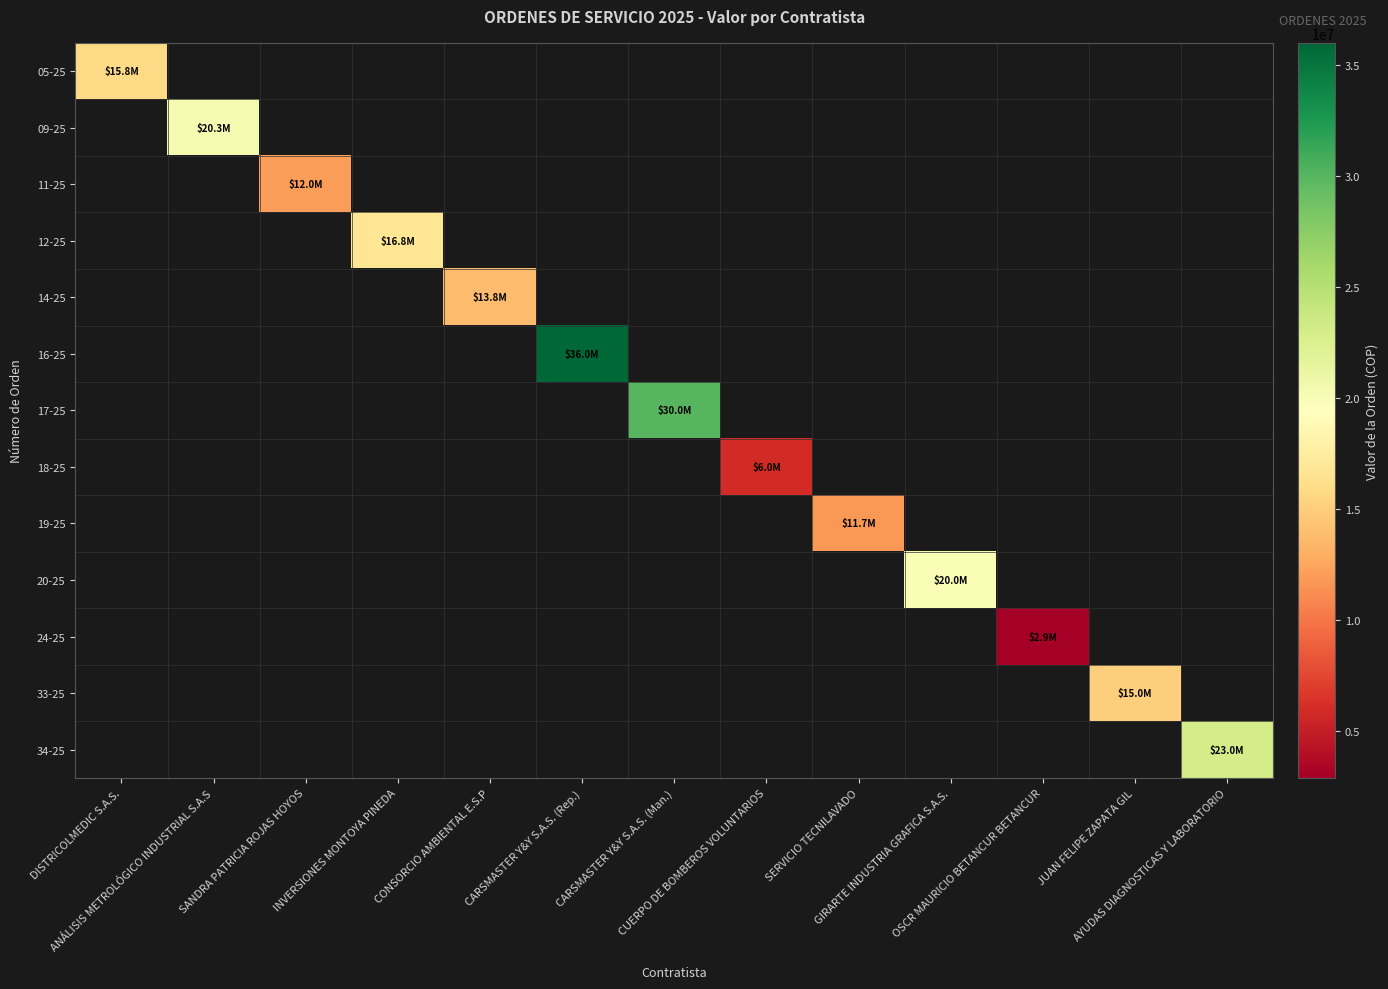

Reading right to left, extract all data points from this chart.

05-25: AYUDAS DIAGNOSTICAS Y LABORATORIO=0	JUAN FELIPE ZAPATA GIL=0	OSCR MAURICIO BETANCUR BETANCUR=0	GIRARTE INDUSTRIA GRAFICA S.A.S.=0	SERVICIO TECNILAVADO=0	CUERPO DE BOMBEROS VOLUNTARIOS=0	CARSMASTER Y&Y S.A.S. (Man.)=0	CARSMASTER Y&Y S.A.S. (Rep.)=0	CONSORCIO AMBIENTAL E.S.P=0	INVERSIONES MONTOYA PINEDA=0	SANDRA PATRICIA ROJAS HOYOS=0	ANÁLISIS METROLÓGICO INDUSTRIAL S.A.S=0	DISTRICOLMEDIC S.A.S.=15750000
09-25: AYUDAS DIAGNOSTICAS Y LABORATORIO=0	JUAN FELIPE ZAPATA GIL=0	OSCR MAURICIO BETANCUR BETANCUR=0	GIRARTE INDUSTRIA GRAFICA S.A.S.=0	SERVICIO TECNILAVADO=0	CUERPO DE BOMBEROS VOLUNTARIOS=0	CARSMASTER Y&Y S.A.S. (Man.)=0	CARSMASTER Y&Y S.A.S. (Rep.)=0	CONSORCIO AMBIENTAL E.S.P=0	INVERSIONES MONTOYA PINEDA=0	SANDRA PATRICIA ROJAS HOYOS=0	ANÁLISIS METROLÓGICO INDUSTRIAL S.A.S=20260940	DISTRICOLMEDIC S.A.S.=0
11-25: AYUDAS DIAGNOSTICAS Y LABORATORIO=0	JUAN FELIPE ZAPATA GIL=0	OSCR MAURICIO BETANCUR BETANCUR=0	GIRARTE INDUSTRIA GRAFICA S.A.S.=0	SERVICIO TECNILAVADO=0	CUERPO DE BOMBEROS VOLUNTARIOS=0	CARSMASTER Y&Y S.A.S. (Man.)=0	CARSMASTER Y&Y S.A.S. (Rep.)=0	CONSORCIO AMBIENTAL E.S.P=0	INVERSIONES MONTOYA PINEDA=0	SANDRA PATRICIA ROJAS HOYOS=11995200	ANÁLISIS METROLÓGICO INDUSTRIAL S.A.S=0	DISTRICOLMEDIC S.A.S.=0
12-25: AYUDAS DIAGNOSTICAS Y LABORATORIO=0	JUAN FELIPE ZAPATA GIL=0	OSCR MAURICIO BETANCUR BETANCUR=0	GIRARTE INDUSTRIA GRAFICA S.A.S.=0	SERVICIO TECNILAVADO=0	CUERPO DE BOMBEROS VOLUNTARIOS=0	CARSMASTER Y&Y S.A.S. (Man.)=0	CARSMASTER Y&Y S.A.S. (Rep.)=0	CONSORCIO AMBIENTAL E.S.P=0	INVERSIONES MONTOYA PINEDA=16792080	SANDRA PATRICIA ROJAS HOYOS=0	ANÁLISIS METROLÓGICO INDUSTRIAL S.A.S=0	DISTRICOLMEDIC S.A.S.=0
14-25: AYUDAS DIAGNOSTICAS Y LABORATORIO=0	JUAN FELIPE ZAPATA GIL=0	OSCR MAURICIO BETANCUR BETANCUR=0	GIRARTE INDUSTRIA GRAFICA S.A.S.=0	SERVICIO TECNILAVADO=0	CUERPO DE BOMBEROS VOLUNTARIOS=0	CARSMASTER Y&Y S.A.S. (Man.)=0	CARSMASTER Y&Y S.A.S. (Rep.)=0	CONSORCIO AMBIENTAL E.S.P=13800000	INVERSIONES MONTOYA PINEDA=0	SANDRA PATRICIA ROJAS HOYOS=0	ANÁLISIS METROLÓGICO INDUSTRIAL S.A.S=0	DISTRICOLMEDIC S.A.S.=0
16-25: AYUDAS DIAGNOSTICAS Y LABORATORIO=0	JUAN FELIPE ZAPATA GIL=0	OSCR MAURICIO BETANCUR BETANCUR=0	GIRARTE INDUSTRIA GRAFICA S.A.S.=0	SERVICIO TECNILAVADO=0	CUERPO DE BOMBEROS VOLUNTARIOS=0	CARSMASTER Y&Y S.A.S. (Man.)=0	CARSMASTER Y&Y S.A.S. (Rep.)=36000000	CONSORCIO AMBIENTAL E.S.P=0	INVERSIONES MONTOYA PINEDA=0	SANDRA PATRICIA ROJAS HOYOS=0	ANÁLISIS METROLÓGICO INDUSTRIAL S.A.S=0	DISTRICOLMEDIC S.A.S.=0
17-25: AYUDAS DIAGNOSTICAS Y LABORATORIO=0	JUAN FELIPE ZAPATA GIL=0	OSCR MAURICIO BETANCUR BETANCUR=0	GIRARTE INDUSTRIA GRAFICA S.A.S.=0	SERVICIO TECNILAVADO=0	CUERPO DE BOMBEROS VOLUNTARIOS=0	CARSMASTER Y&Y S.A.S. (Man.)=30000000	CARSMASTER Y&Y S.A.S. (Rep.)=0	CONSORCIO AMBIENTAL E.S.P=0	INVERSIONES MONTOYA PINEDA=0	SANDRA PATRICIA ROJAS HOYOS=0	ANÁLISIS METROLÓGICO INDUSTRIAL S.A.S=0	DISTRICOLMEDIC S.A.S.=0
18-25: AYUDAS DIAGNOSTICAS Y LABORATORIO=0	JUAN FELIPE ZAPATA GIL=0	OSCR MAURICIO BETANCUR BETANCUR=0	GIRARTE INDUSTRIA GRAFICA S.A.S.=0	SERVICIO TECNILAVADO=0	CUERPO DE BOMBEROS VOLUNTARIOS=6000000	CARSMASTER Y&Y S.A.S. (Man.)=0	CARSMASTER Y&Y S.A.S. (Rep.)=0	CONSORCIO AMBIENTAL E.S.P=0	INVERSIONES MONTOYA PINEDA=0	SANDRA PATRICIA ROJAS HOYOS=0	ANÁLISIS METROLÓGICO INDUSTRIAL S.A.S=0	DISTRICOLMEDIC S.A.S.=0
19-25: AYUDAS DIAGNOSTICAS Y LABORATORIO=0	JUAN FELIPE ZAPATA GIL=0	OSCR MAURICIO BETANCUR BETANCUR=0	GIRARTE INDUSTRIA GRAFICA S.A.S.=0	SERVICIO TECNILAVADO=11700000	CUERPO DE BOMBEROS VOLUNTARIOS=0	CARSMASTER Y&Y S.A.S. (Man.)=0	CARSMASTER Y&Y S.A.S. (Rep.)=0	CONSORCIO AMBIENTAL E.S.P=0	INVERSIONES MONTOYA PINEDA=0	SANDRA PATRICIA ROJAS HOYOS=0	ANÁLISIS METROLÓGICO INDUSTRIAL S.A.S=0	DISTRICOLMEDIC S.A.S.=0
20-25: AYUDAS DIAGNOSTICAS Y LABORATORIO=0	JUAN FELIPE ZAPATA GIL=0	OSCR MAURICIO BETANCUR BETANCUR=0	GIRARTE INDUSTRIA GRAFICA S.A.S.=20000000	SERVICIO TECNILAVADO=0	CUERPO DE BOMBEROS VOLUNTARIOS=0	CARSMASTER Y&Y S.A.S. (Man.)=0	CARSMASTER Y&Y S.A.S. (Rep.)=0	CONSORCIO AMBIENTAL E.S.P=0	INVERSIONES MONTOYA PINEDA=0	SANDRA PATRICIA ROJAS HOYOS=0	ANÁLISIS METROLÓGICO INDUSTRIAL S.A.S=0	DISTRICOLMEDIC S.A.S.=0
24-25: AYUDAS DIAGNOSTICAS Y LABORATORIO=0	JUAN FELIPE ZAPATA GIL=0	OSCR MAURICIO BETANCUR BETANCUR=2900000	GIRARTE INDUSTRIA GRAFICA S.A.S.=0	SERVICIO TECNILAVADO=0	CUERPO DE BOMBEROS VOLUNTARIOS=0	CARSMASTER Y&Y S.A.S. (Man.)=0	CARSMASTER Y&Y S.A.S. (Rep.)=0	CONSORCIO AMBIENTAL E.S.P=0	INVERSIONES MONTOYA PINEDA=0	SANDRA PATRICIA ROJAS HOYOS=0	ANÁLISIS METROLÓGICO INDUSTRIAL S.A.S=0	DISTRICOLMEDIC S.A.S.=0
33-25: AYUDAS DIAGNOSTICAS Y LABORATORIO=0	JUAN FELIPE ZAPATA GIL=15000000	OSCR MAURICIO BETANCUR BETANCUR=0	GIRARTE INDUSTRIA GRAFICA S.A.S.=0	SERVICIO TECNILAVADO=0	CUERPO DE BOMBEROS VOLUNTARIOS=0	CARSMASTER Y&Y S.A.S. (Man.)=0	CARSMASTER Y&Y S.A.S. (Rep.)=0	CONSORCIO AMBIENTAL E.S.P=0	INVERSIONES MONTOYA PINEDA=0	SANDRA PATRICIA ROJAS HOYOS=0	ANÁLISIS METROLÓGICO INDUSTRIAL S.A.S=0	DISTRICOLMEDIC S.A.S.=0
34-25: AYUDAS DIAGNOSTICAS Y LABORATORIO=23000000	JUAN FELIPE ZAPATA GIL=0	OSCR MAURICIO BETANCUR BETANCUR=0	GIRARTE INDUSTRIA GRAFICA S.A.S.=0	SERVICIO TECNILAVADO=0	CUERPO DE BOMBEROS VOLUNTARIOS=0	CARSMASTER Y&Y S.A.S. (Man.)=0	CARSMASTER Y&Y S.A.S. (Rep.)=0	CONSORCIO AMBIENTAL E.S.P=0	INVERSIONES MONTOYA PINEDA=0	SANDRA PATRICIA ROJAS HOYOS=0	ANÁLISIS METROLÓGICO INDUSTRIAL S.A.S=0	DISTRICOLMEDIC S.A.S.=0